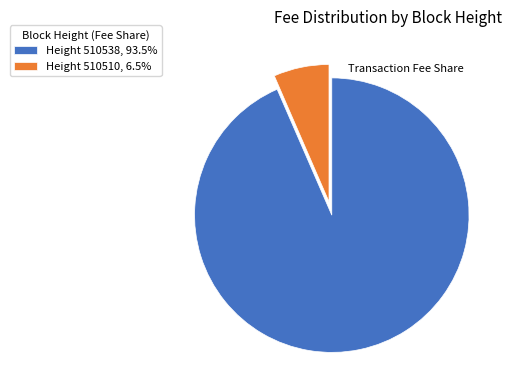

Combined, do Height 510538, 93.5% and Height 510510, 6.5% account for over 50%?

Yes